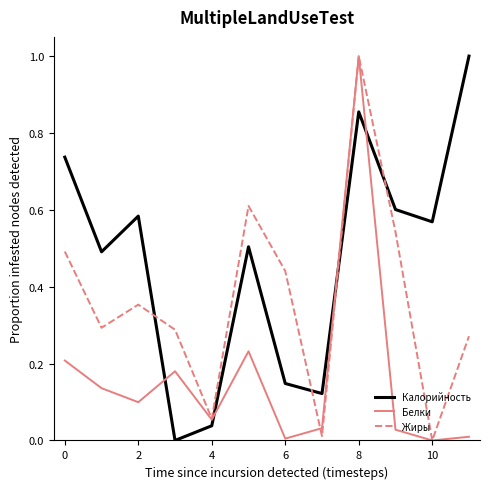

What is the maximum value for Белки?

1.0